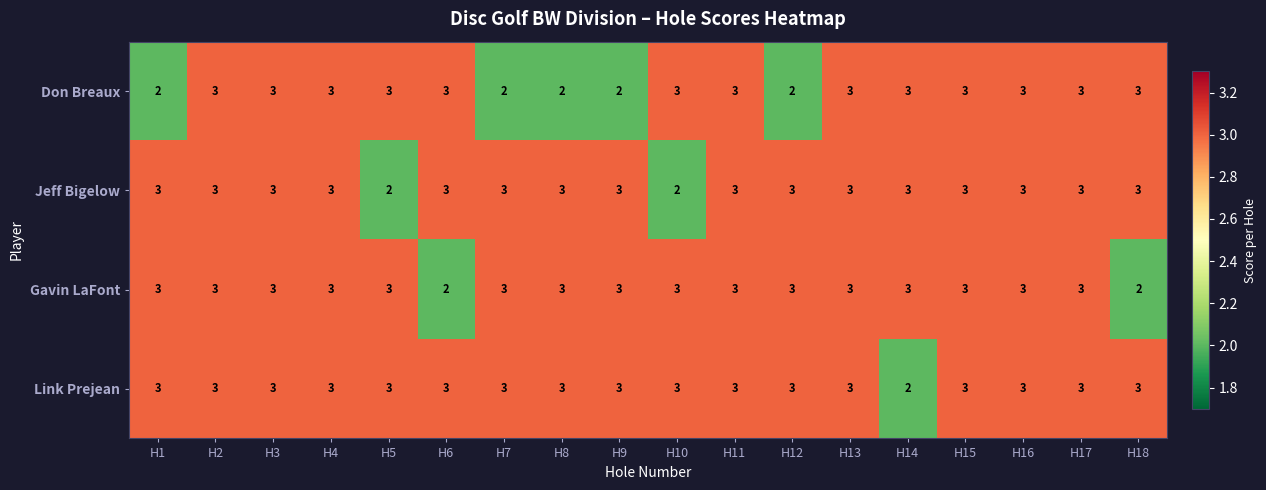

Which series has the largest total across all categories?

Link Prejean